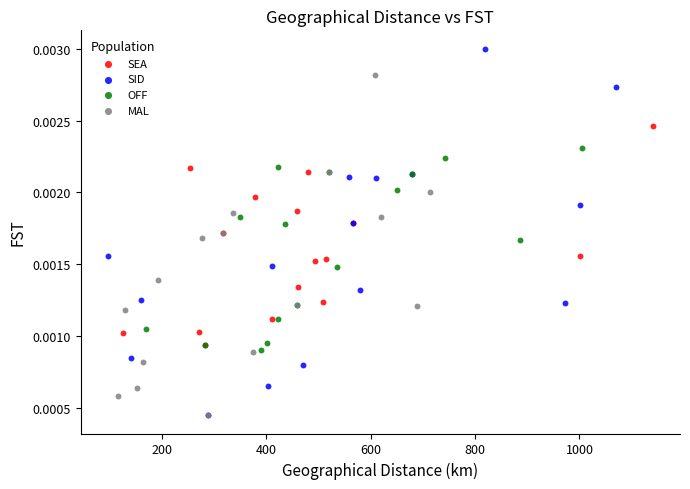

Which series has the largest Y range (max minus min)?

SID